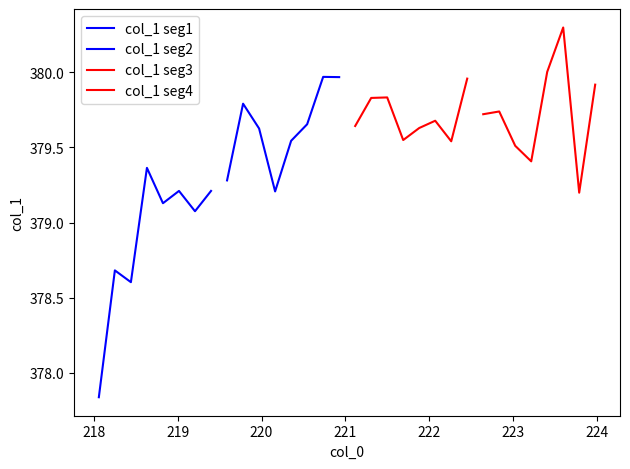

What is the highest value of the col_1 seg3 series?

380.0